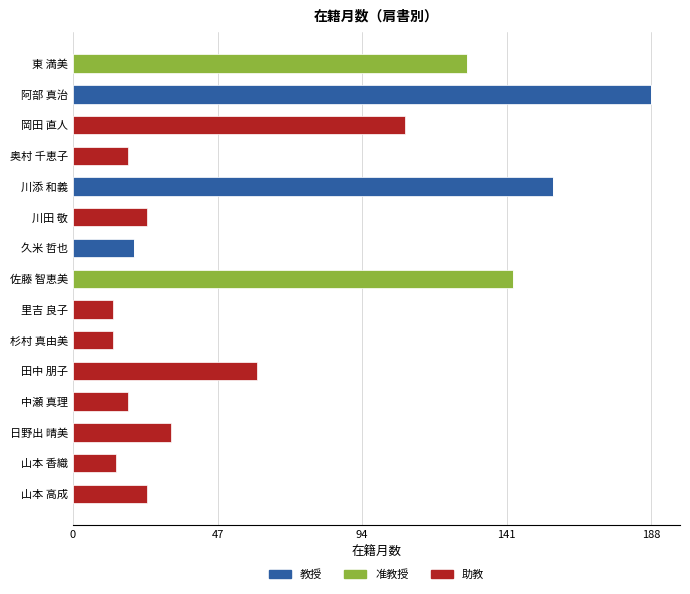

Which category has the highest value in the 教授 series?

阿部 真治